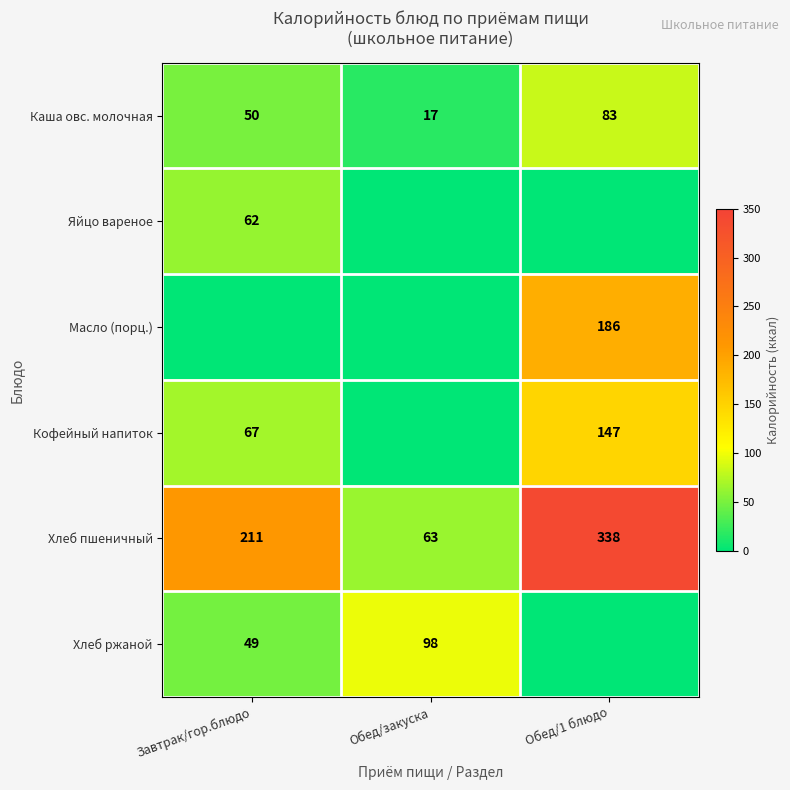

True or false: Хлеб пшеничный has a value of 87 at Завтрак/гор.блюдо.

False